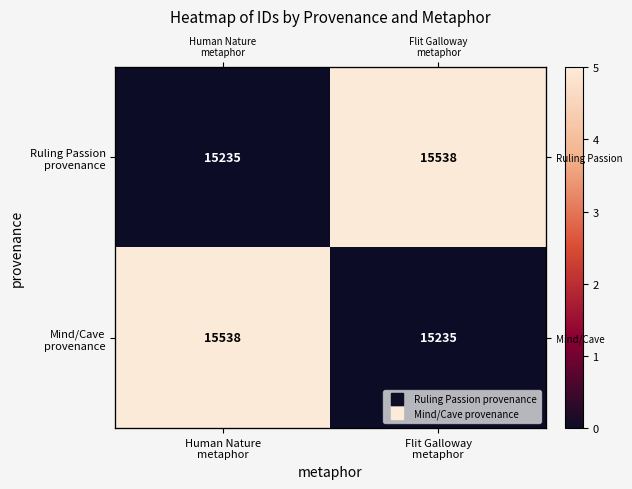

At how many categories does at least one series exceed 4?

2